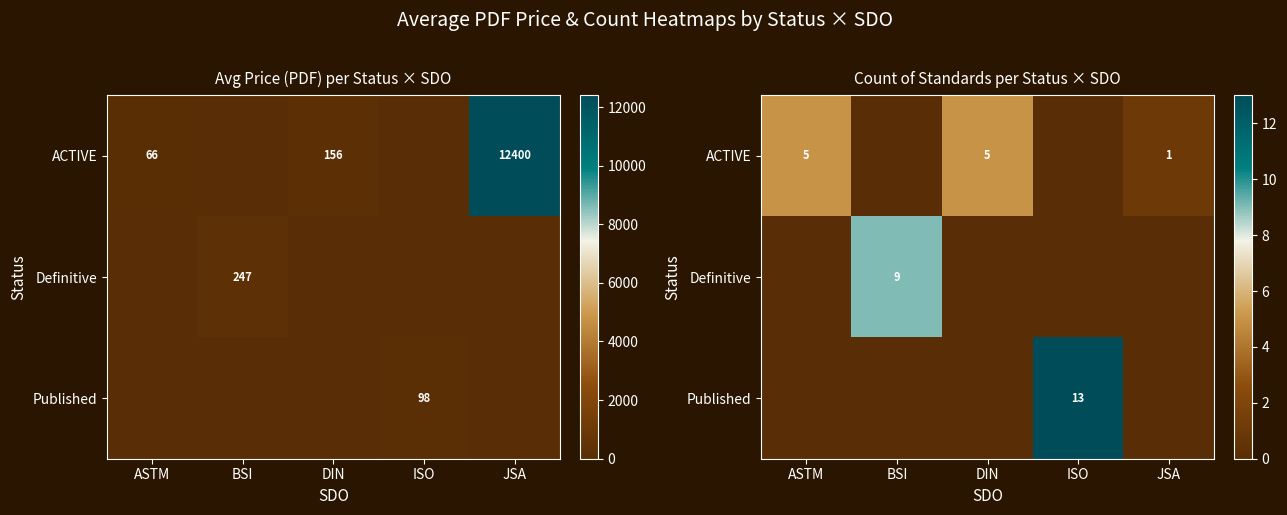

At how many categories does at least one series exceed 10?

1